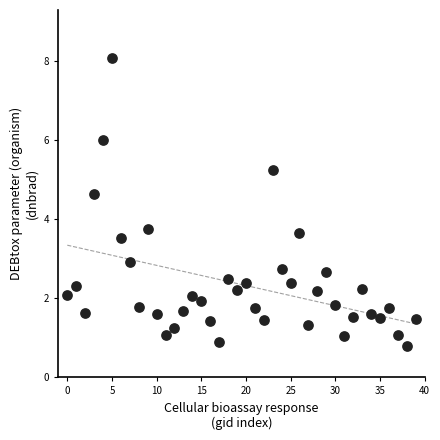

What is the range of Y values (max minus min)?

7.3